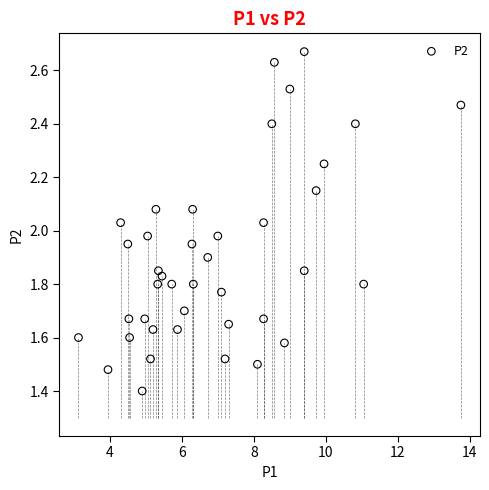

What is the range of Y values (max minus min)?

1.3